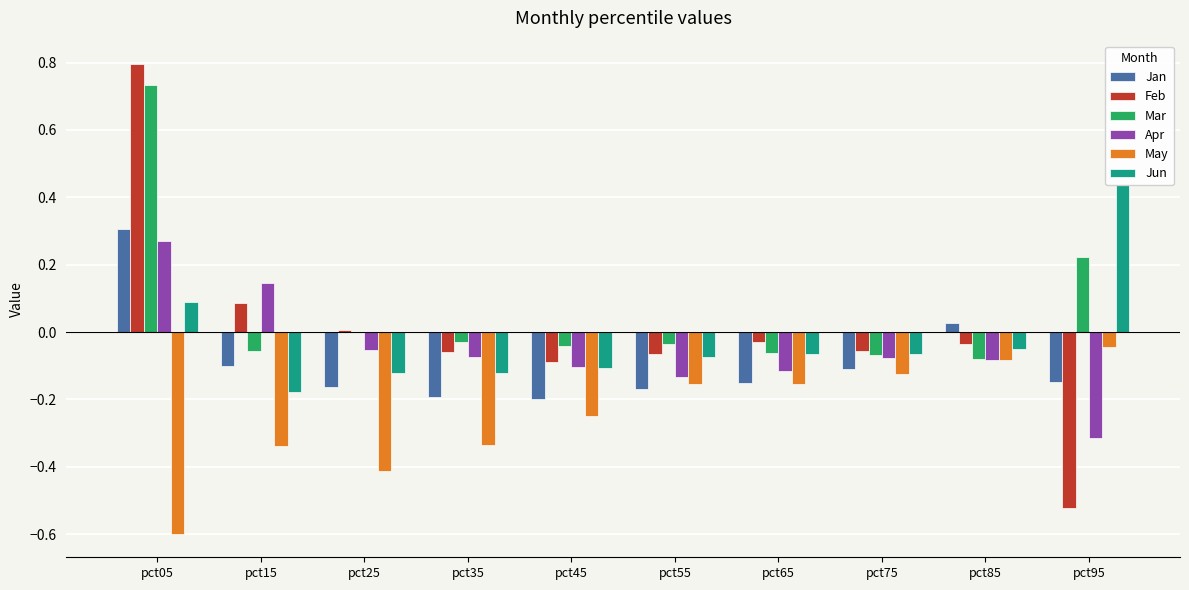

What is the sum of all Jan values?

-0.9